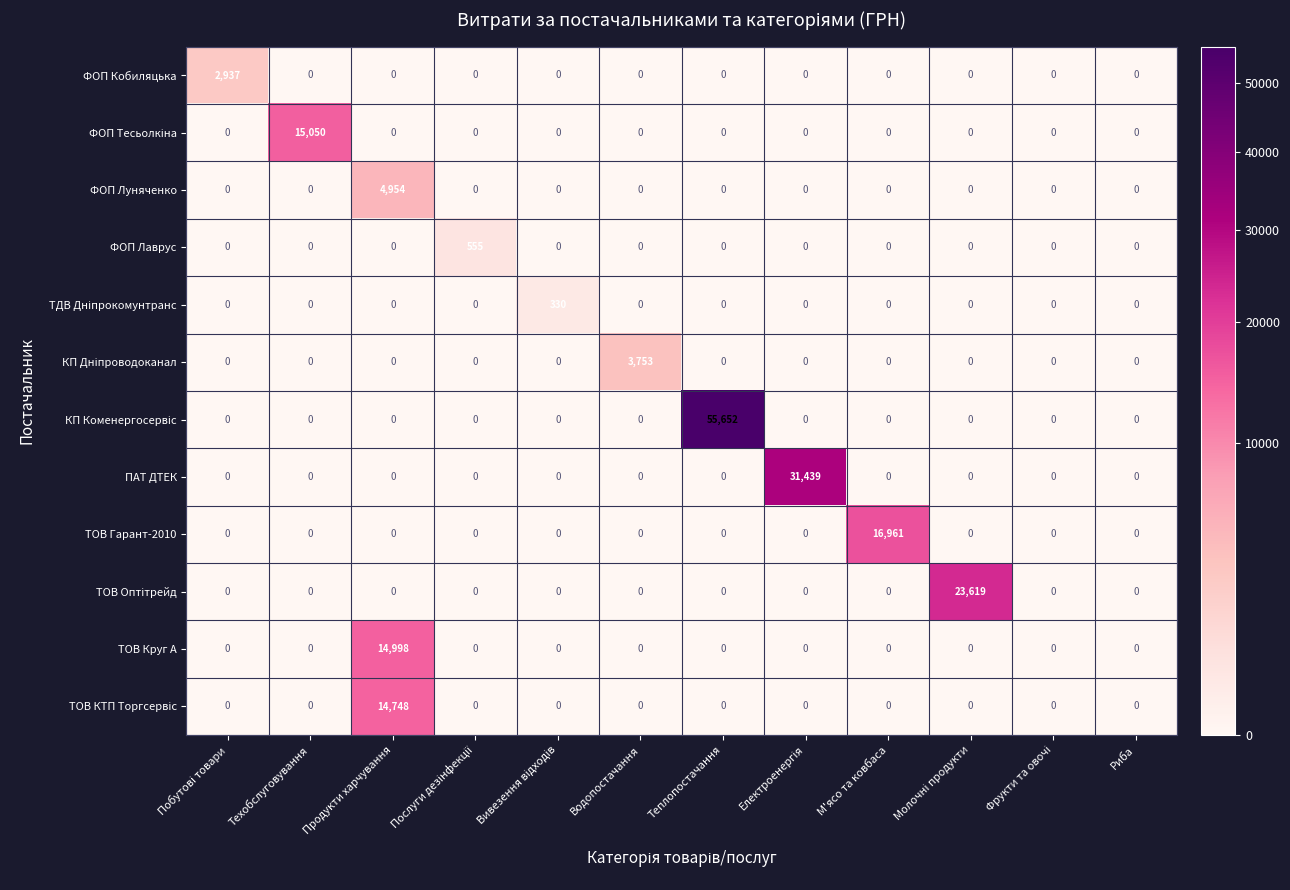

What is the total value across all series at Техобслуговування?

15050